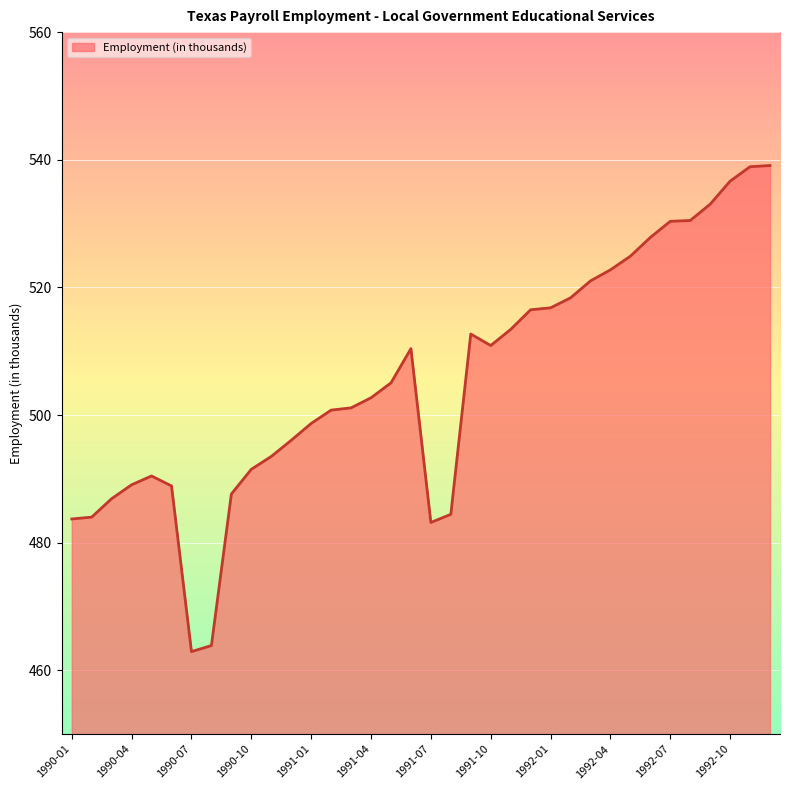

What is the maximum value shown in the chart?

539.1